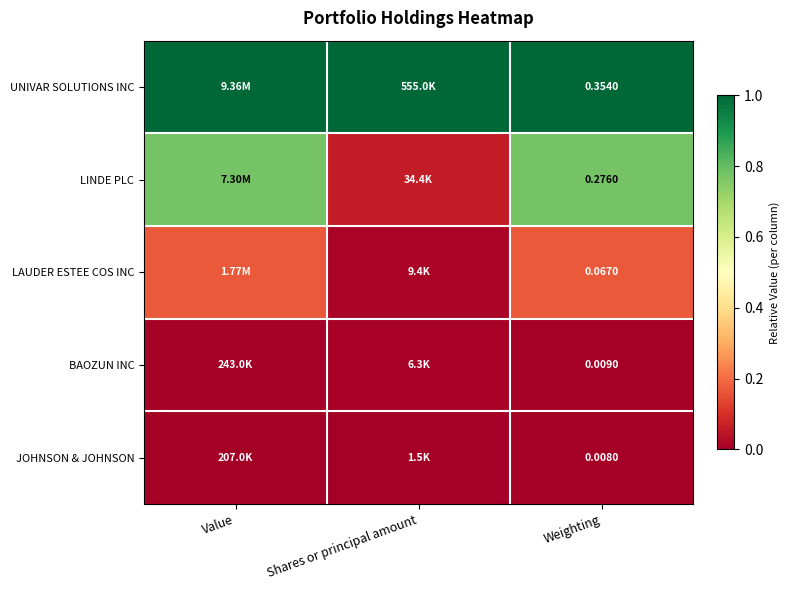

Is the value of LAUDER ESTEE COS INC at Weighting greater than the value of UNIVAR SOLUTIONS INC at Weighting?

No